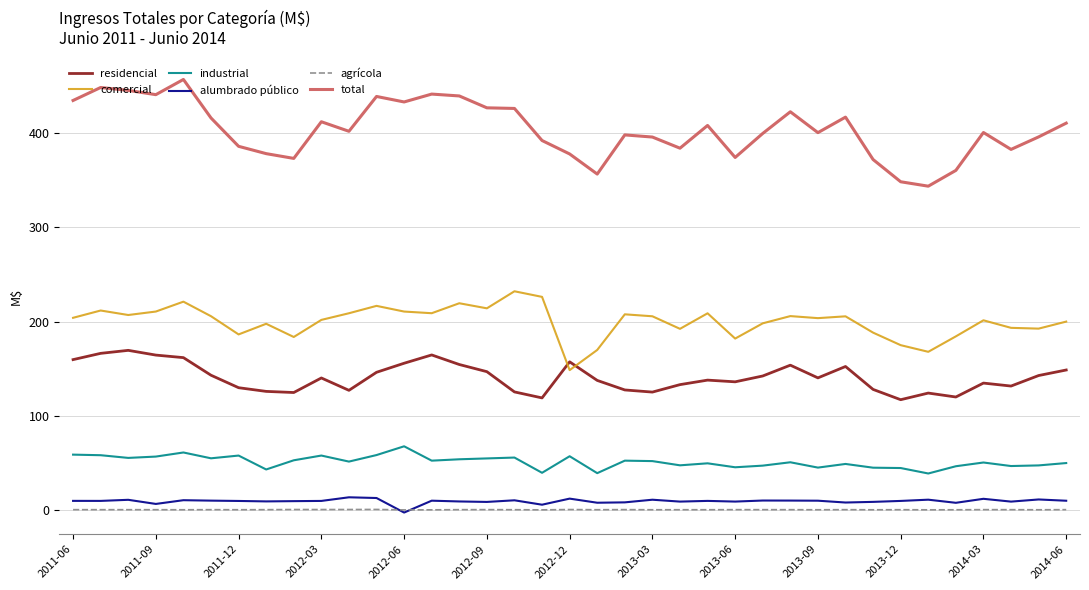

Which series has the largest total across all categories?

total